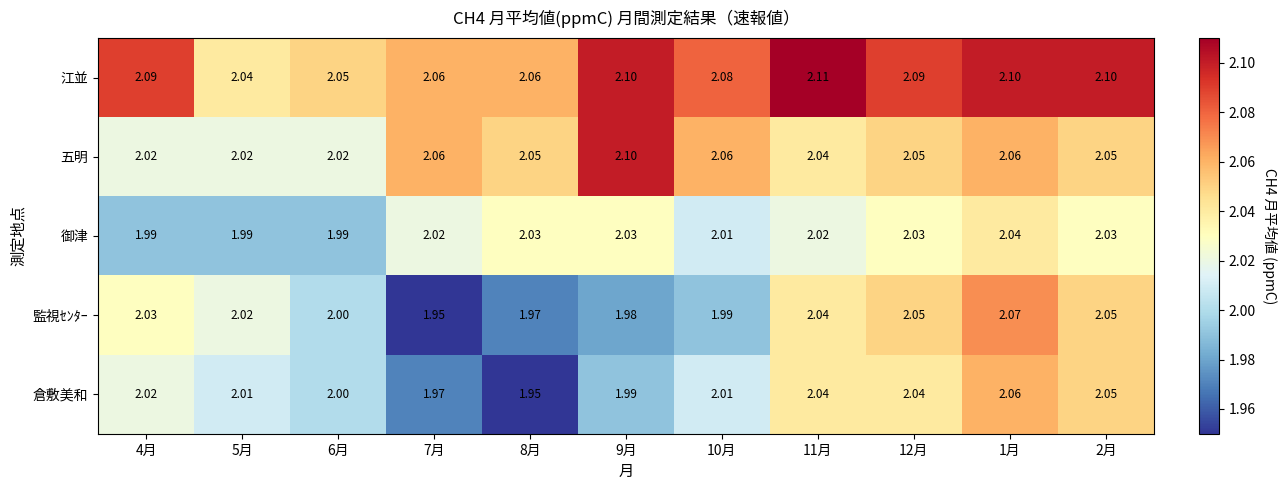

Is the value of 江並 at 4月 greater than the value of 御津 at 2月?

Yes